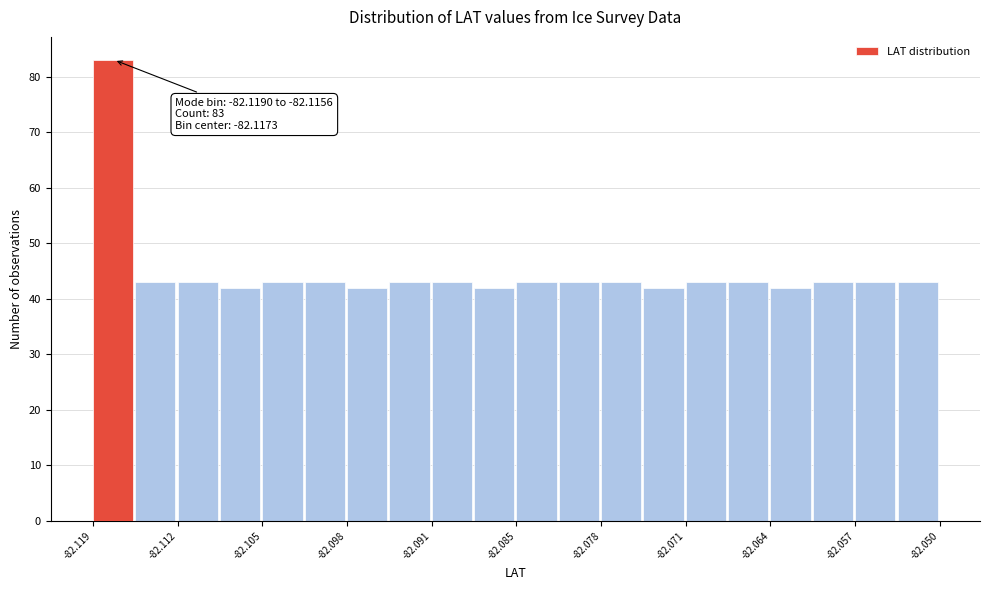

Read against the x-axis, roughly where is the centre of the tallest bar?

-82.117